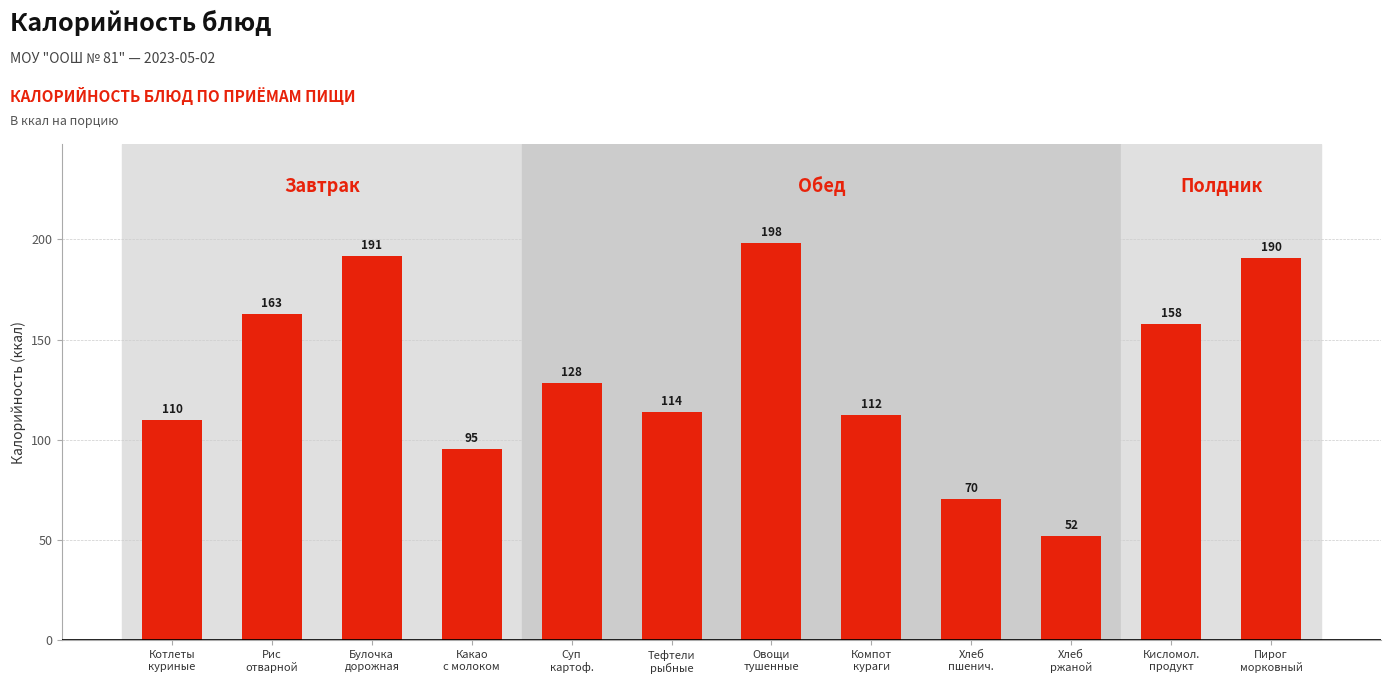

What is the sum of all values?

1583.1